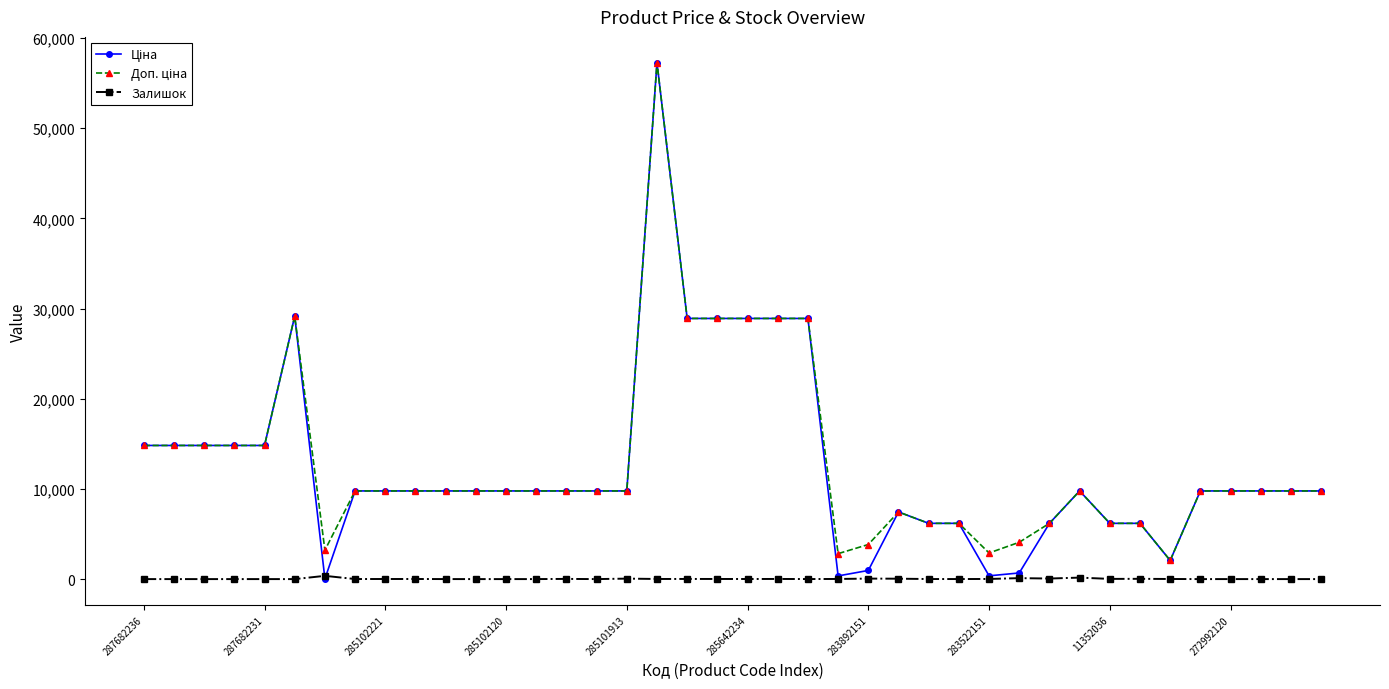

Does the chart have visible grid lines?

No